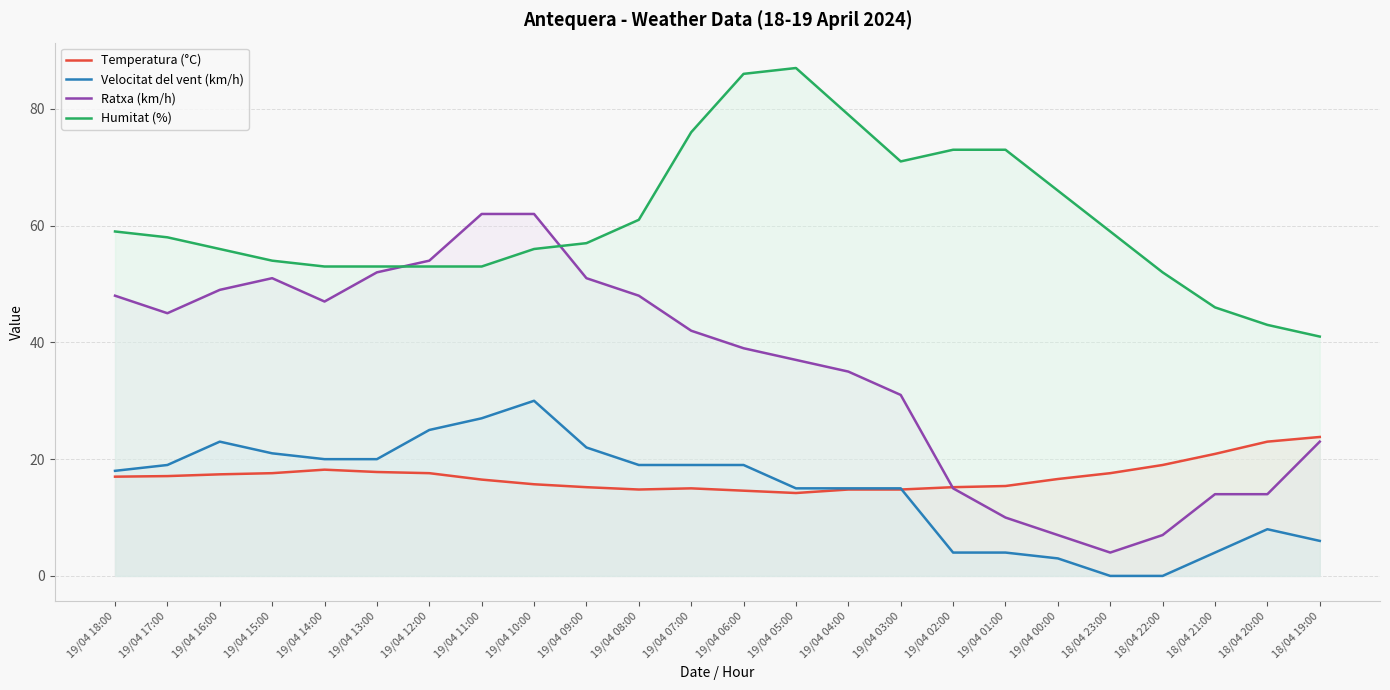

Reading right to left, what are all the values shown in this chart?

Temperatura (°C): 18/04 19:00=23.8	18/04 20:00=23.0	18/04 21:00=20.9	18/04 22:00=19.0	18/04 23:00=17.6	19/04 00:00=16.6	19/04 01:00=15.4	19/04 02:00=15.2	19/04 03:00=14.8	19/04 04:00=14.8	19/04 05:00=14.2	19/04 06:00=14.6	19/04 07:00=15.0	19/04 08:00=14.8	19/04 09:00=15.2	19/04 10:00=15.7	19/04 11:00=16.5	19/04 12:00=17.6	19/04 13:00=17.8	19/04 14:00=18.2	19/04 15:00=17.6	19/04 16:00=17.4	19/04 17:00=17.1	19/04 18:00=17.0
Velocitat del vent (km/h): 18/04 19:00=6.0	18/04 20:00=8.0	18/04 21:00=4.0	18/04 22:00=0.0	18/04 23:00=0.0	19/04 00:00=3.0	19/04 01:00=4.0	19/04 02:00=4.0	19/04 03:00=15.0	19/04 04:00=15.0	19/04 05:00=15.0	19/04 06:00=19.0	19/04 07:00=19.0	19/04 08:00=19.0	19/04 09:00=22.0	19/04 10:00=30.0	19/04 11:00=27.0	19/04 12:00=25.0	19/04 13:00=20.0	19/04 14:00=20.0	19/04 15:00=21.0	19/04 16:00=23.0	19/04 17:00=19.0	19/04 18:00=18.0
Ratxa (km/h): 18/04 19:00=23.0	18/04 20:00=14.0	18/04 21:00=14.0	18/04 22:00=7.0	18/04 23:00=4.0	19/04 00:00=7.0	19/04 01:00=10.0	19/04 02:00=15.0	19/04 03:00=31.0	19/04 04:00=35.0	19/04 05:00=37.0	19/04 06:00=39.0	19/04 07:00=42.0	19/04 08:00=48.0	19/04 09:00=51.0	19/04 10:00=62.0	19/04 11:00=62.0	19/04 12:00=54.0	19/04 13:00=52.0	19/04 14:00=47.0	19/04 15:00=51.0	19/04 16:00=49.0	19/04 17:00=45.0	19/04 18:00=48.0
Humitat (%): 18/04 19:00=41.0	18/04 20:00=43.0	18/04 21:00=46.0	18/04 22:00=52.0	18/04 23:00=59.0	19/04 00:00=66.0	19/04 01:00=73.0	19/04 02:00=73.0	19/04 03:00=71.0	19/04 04:00=79.0	19/04 05:00=87.0	19/04 06:00=86.0	19/04 07:00=76.0	19/04 08:00=61.0	19/04 09:00=57.0	19/04 10:00=56.0	19/04 11:00=53.0	19/04 12:00=53.0	19/04 13:00=53.0	19/04 14:00=53.0	19/04 15:00=54.0	19/04 16:00=56.0	19/04 17:00=58.0	19/04 18:00=59.0